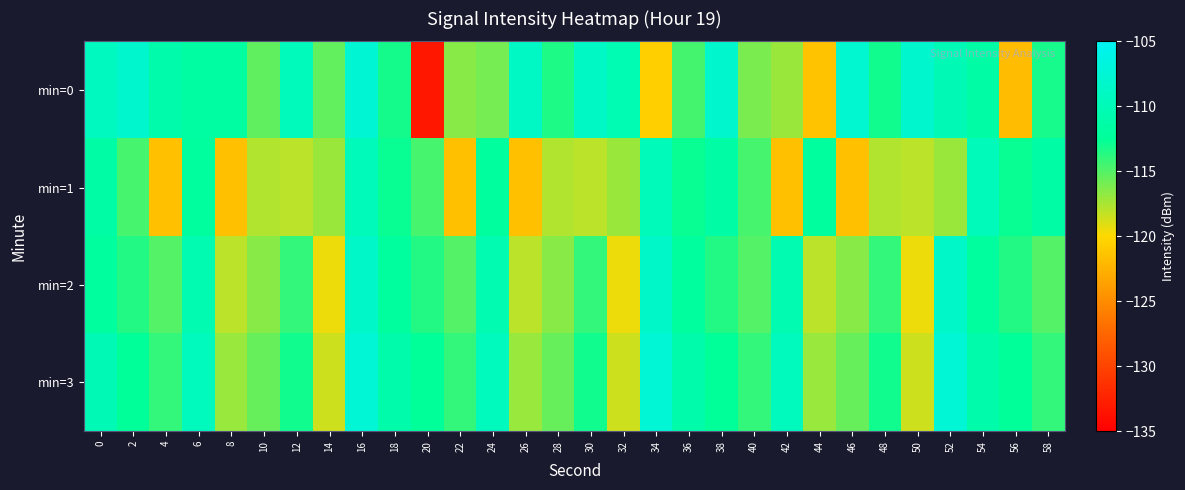

What is the smallest value displayed?

-133.3